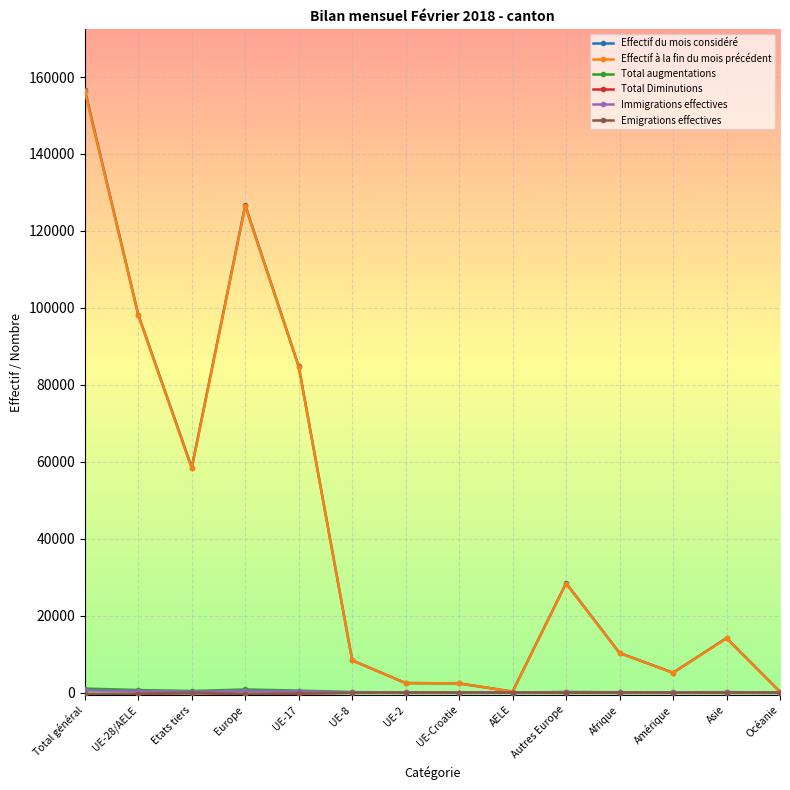

What is the total value across all series at Amérique?

10308